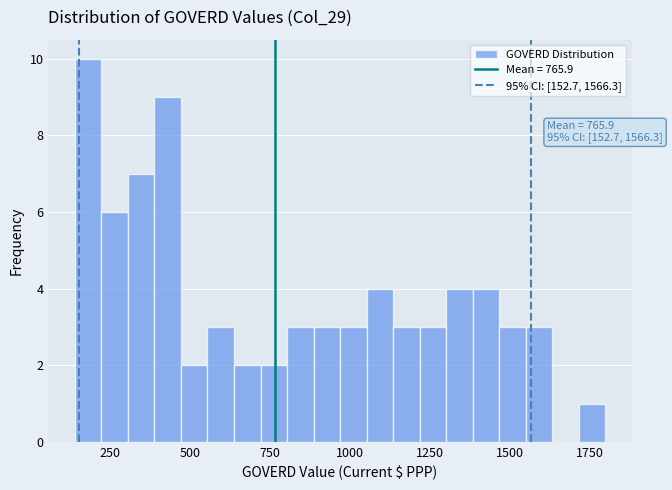

Read against the x-axis, roughly where is the centre of the tallest bar?

200